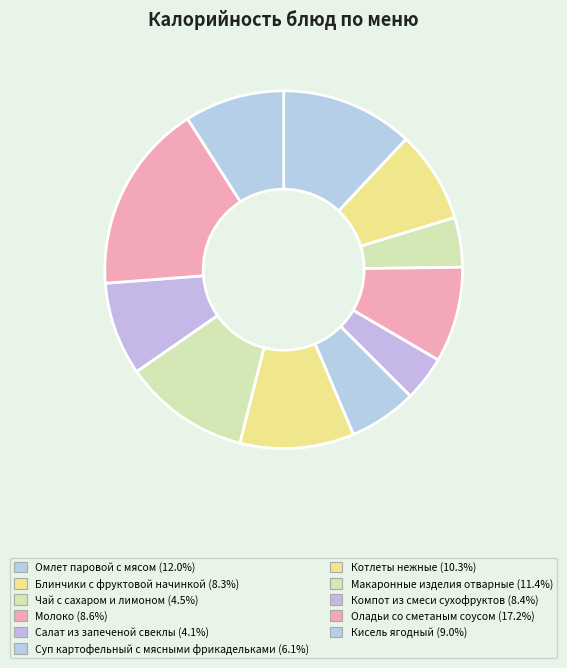

What is the ratio of the value at Кисель ягодный to the value at Макаронные изделия отварные?

0.8